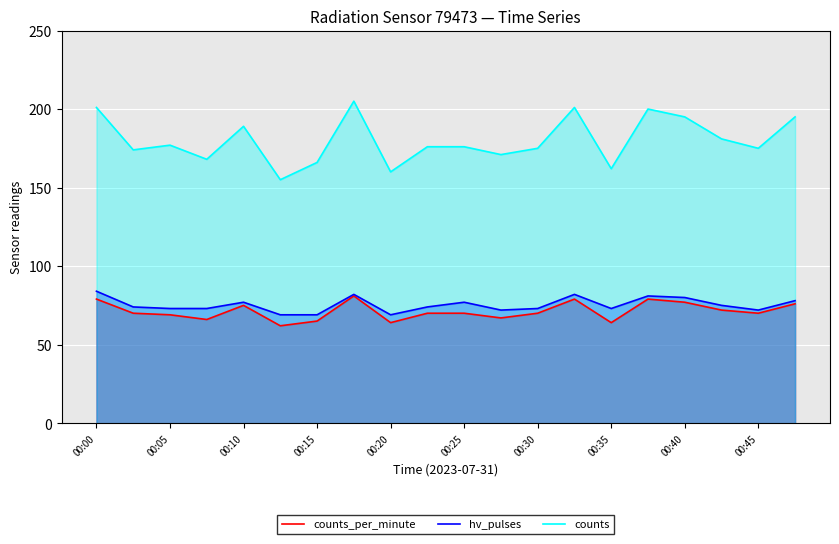

True or false: hv_pulses and counts intersect in this chart.

False